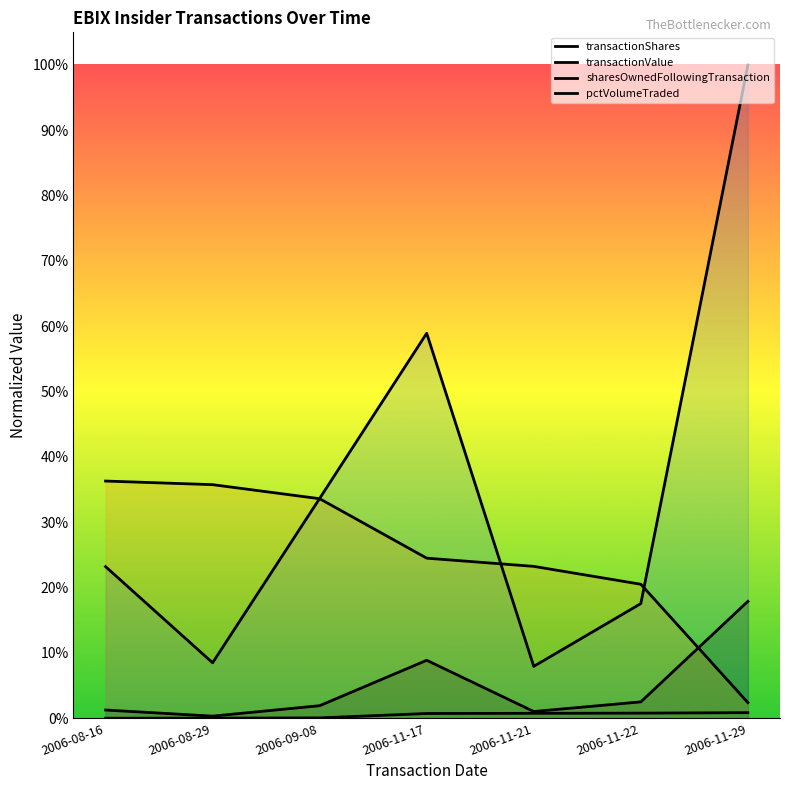

What is the value of the sharesOwnedFollowingTransaction point at the 2nd from the left?

0.4